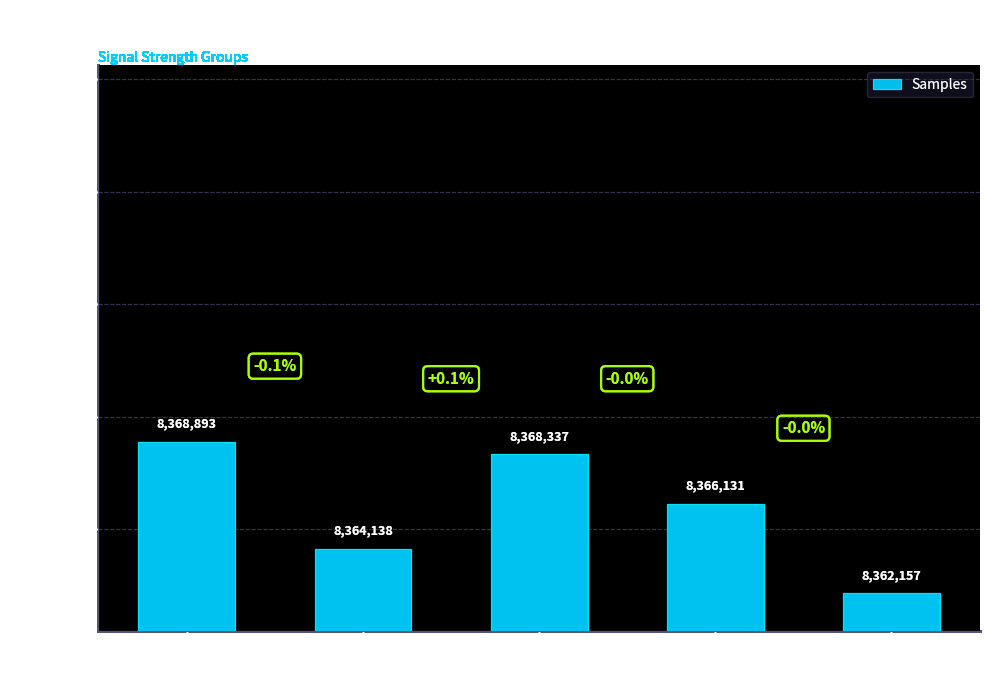

How many bars are there in total?

5